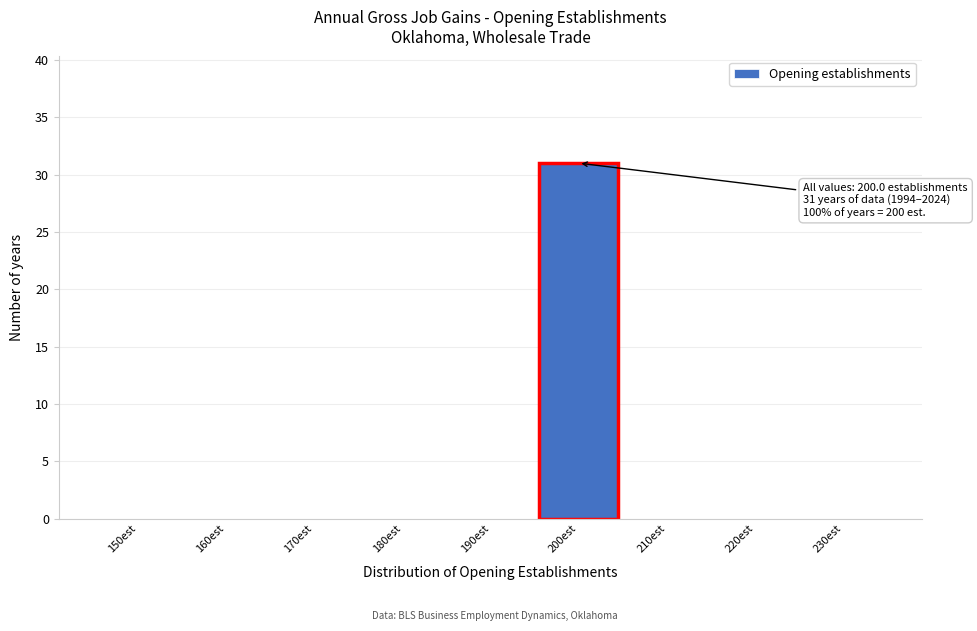

Reading left to right, transcribe all the data shown in this chart.

150est=0	160est=0	170est=0	180est=0	190est=0	200est=31	210est=0	220est=0	230est=0